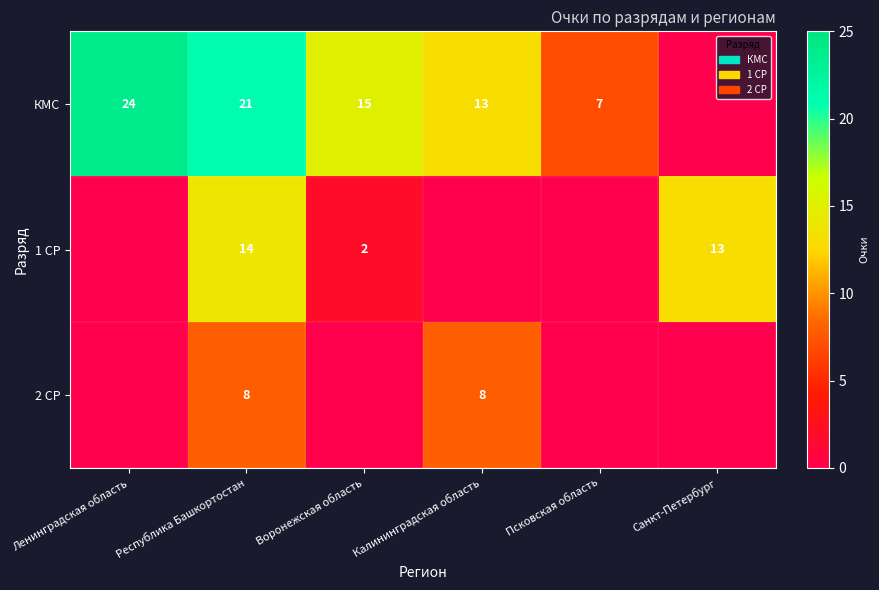

Is it true that 1 СР equals 14 at Республика Башкортостан?

True